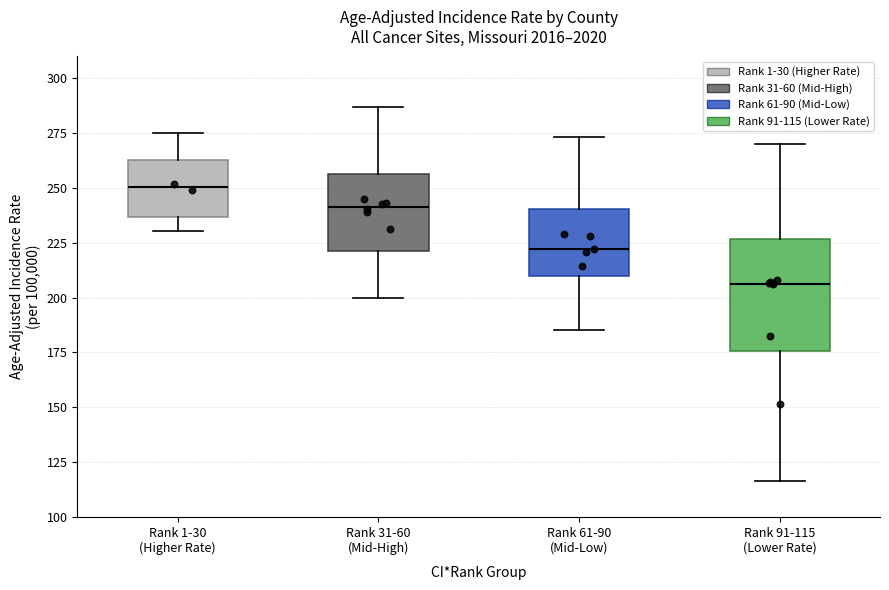

Which box is the tallest, from its lower edge to its upper edge?

Rank 91-115 (Lower Rate)